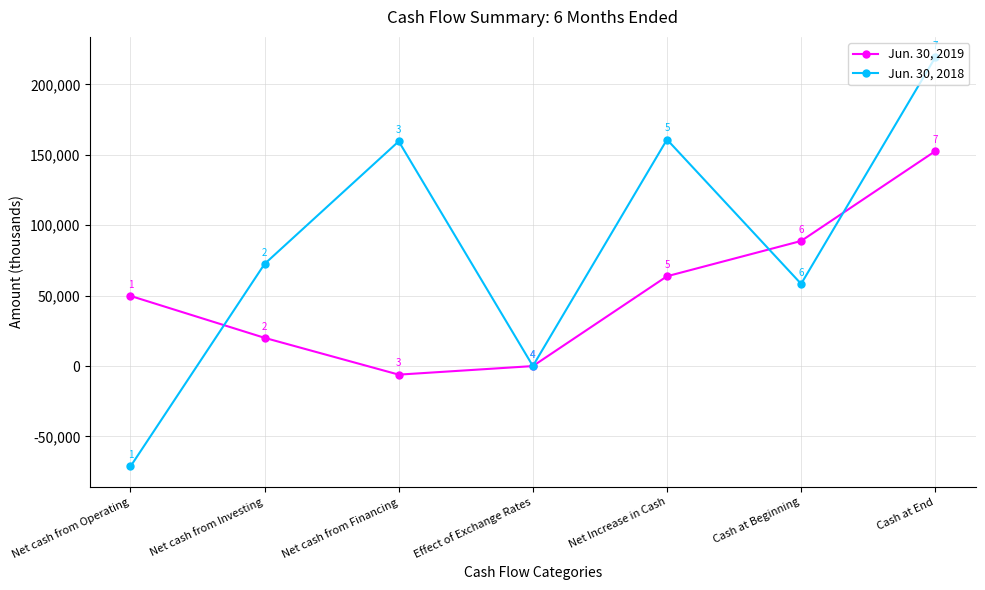

What are all the series names shown in the legend?

Jun. 30, 2019, Jun. 30, 2018